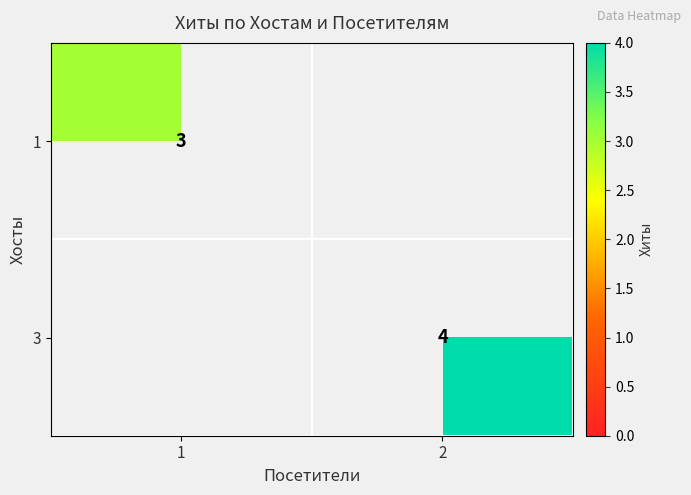

True or false: 1 has a value of 3 at 1.

True